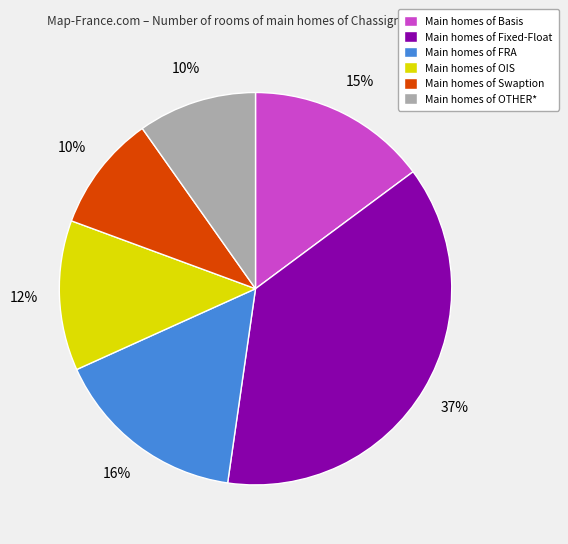

Does any single category account for the majority?

No